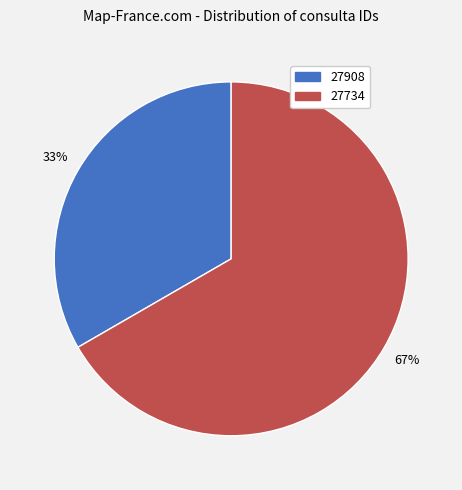

To the nearest percent, what portion does 27908 represent?

33%